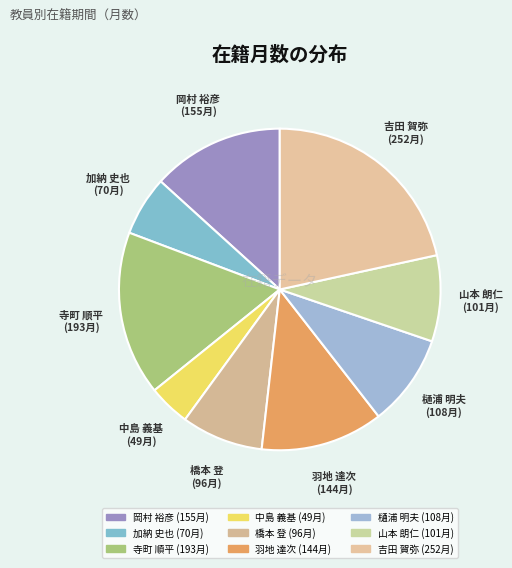

True or false: 橋本 登 accounts for 8% of the total.

True